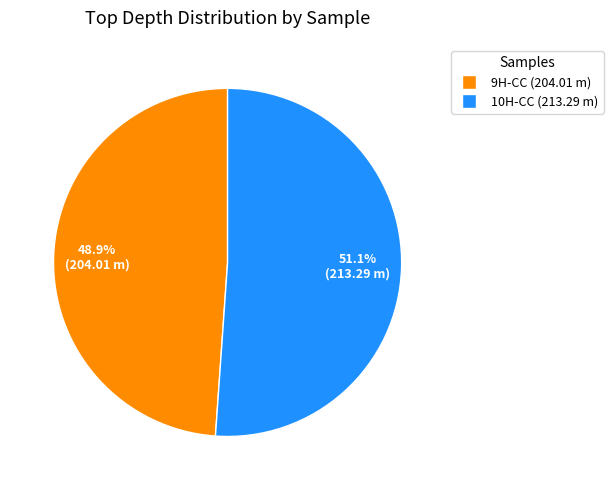

Is there a majority slice in this chart?

Yes